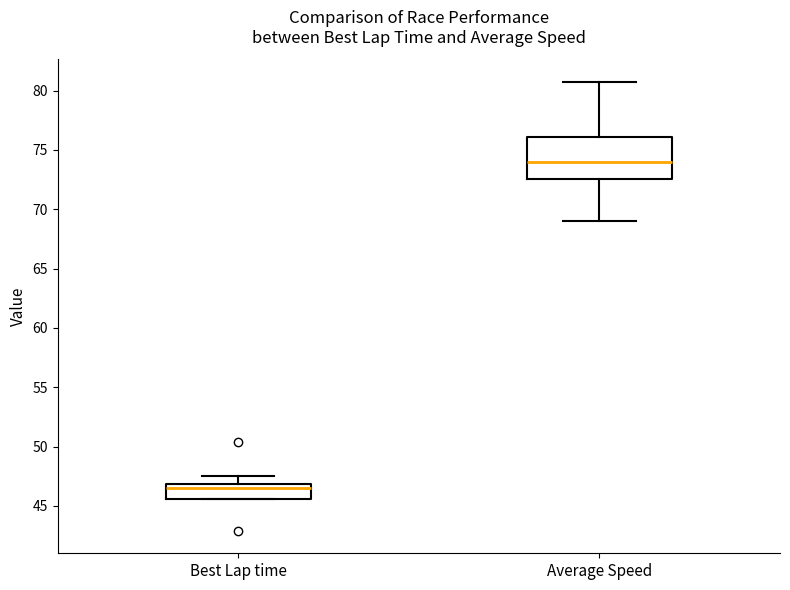

Reading left to right, read every box against the y-axis: the position of its median line, the range the box covers, and the ends of its whiskers. The values are not printed on the chart, so give them approximately, as read against the axis.

Best Lap time: median 46.5, box 45.5 to 47.0, whiskers 45.5 to 47.5
Average Speed: median 74.0, box 72.5 to 76.0, whiskers 69.0 to 80.5